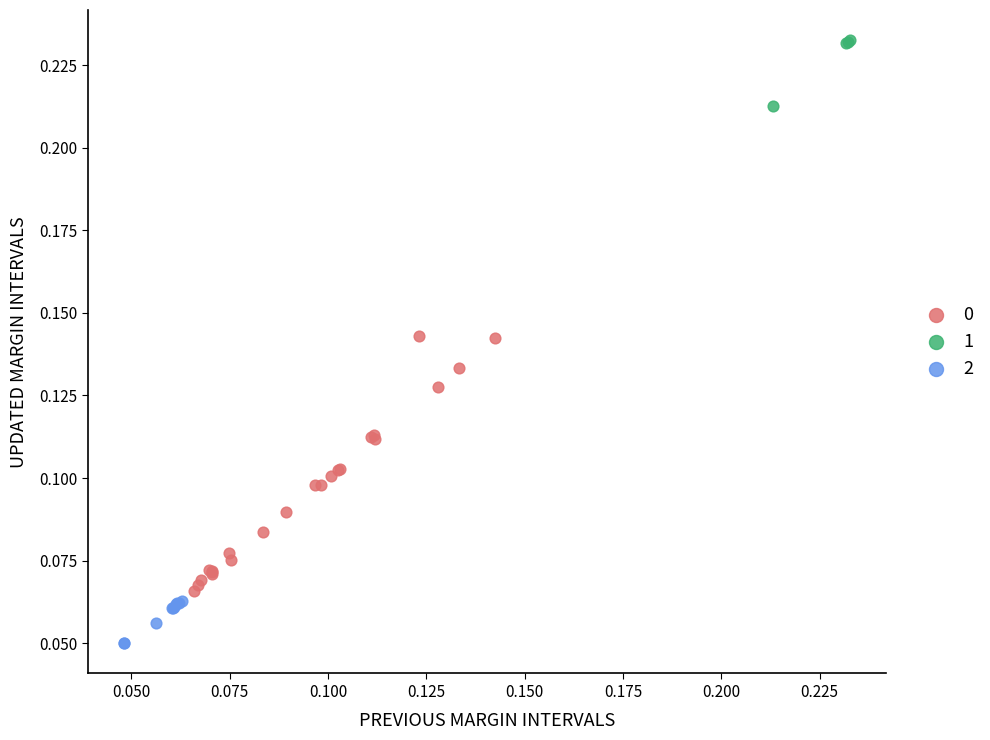

What are all the series names shown in the legend?

0, 1, 2